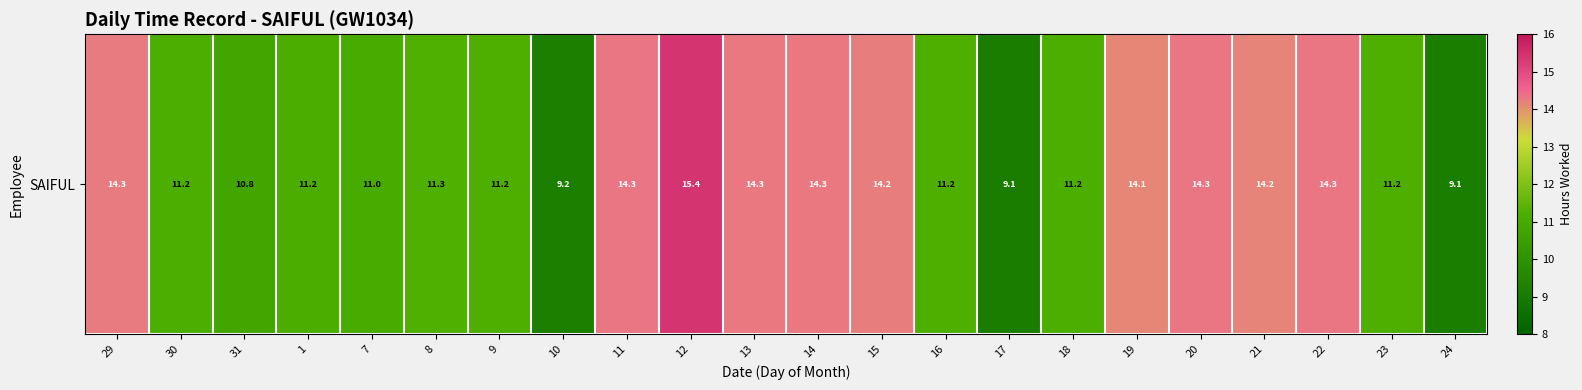

At which category does the chart reach its minimum across all series?

17